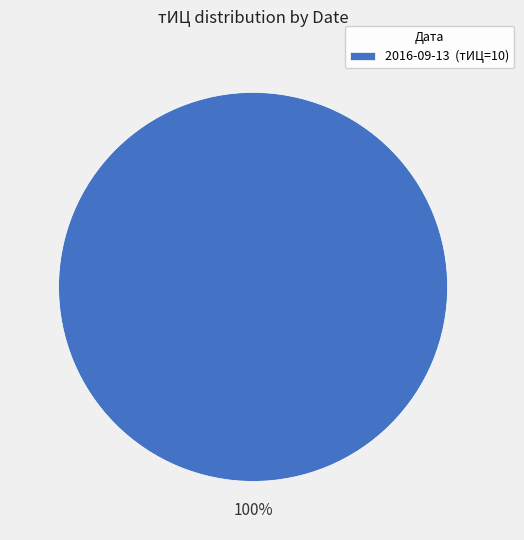

How many segments does this pie chart have?

1